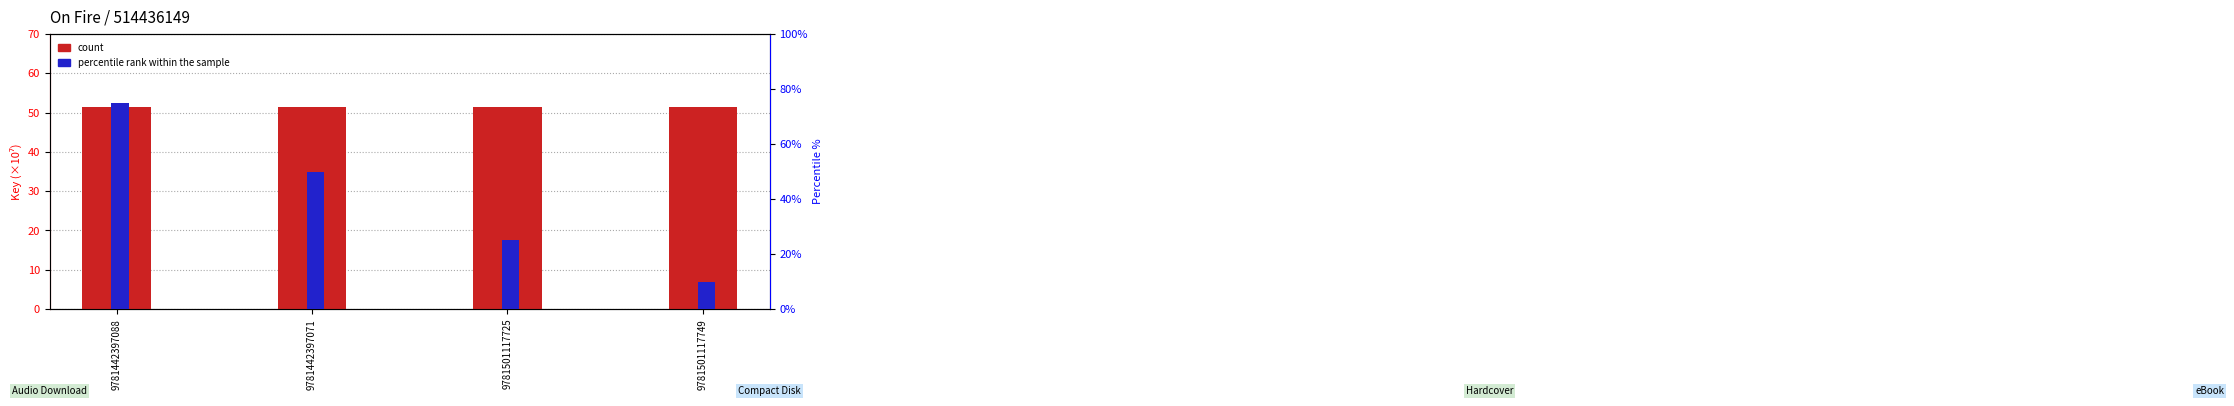

Which series has the widest spread of values?

percentile rank within the sample